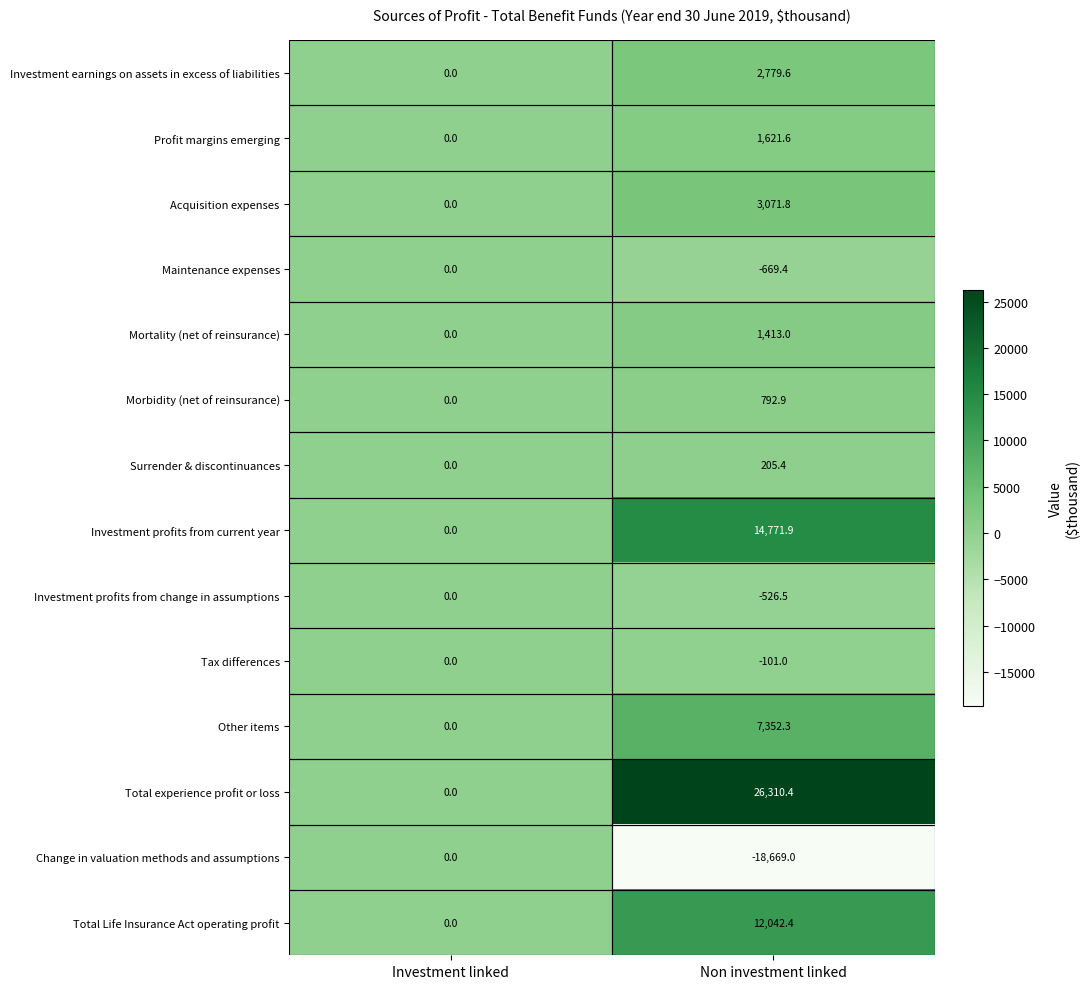

What is the greatest value displayed?

26310.4